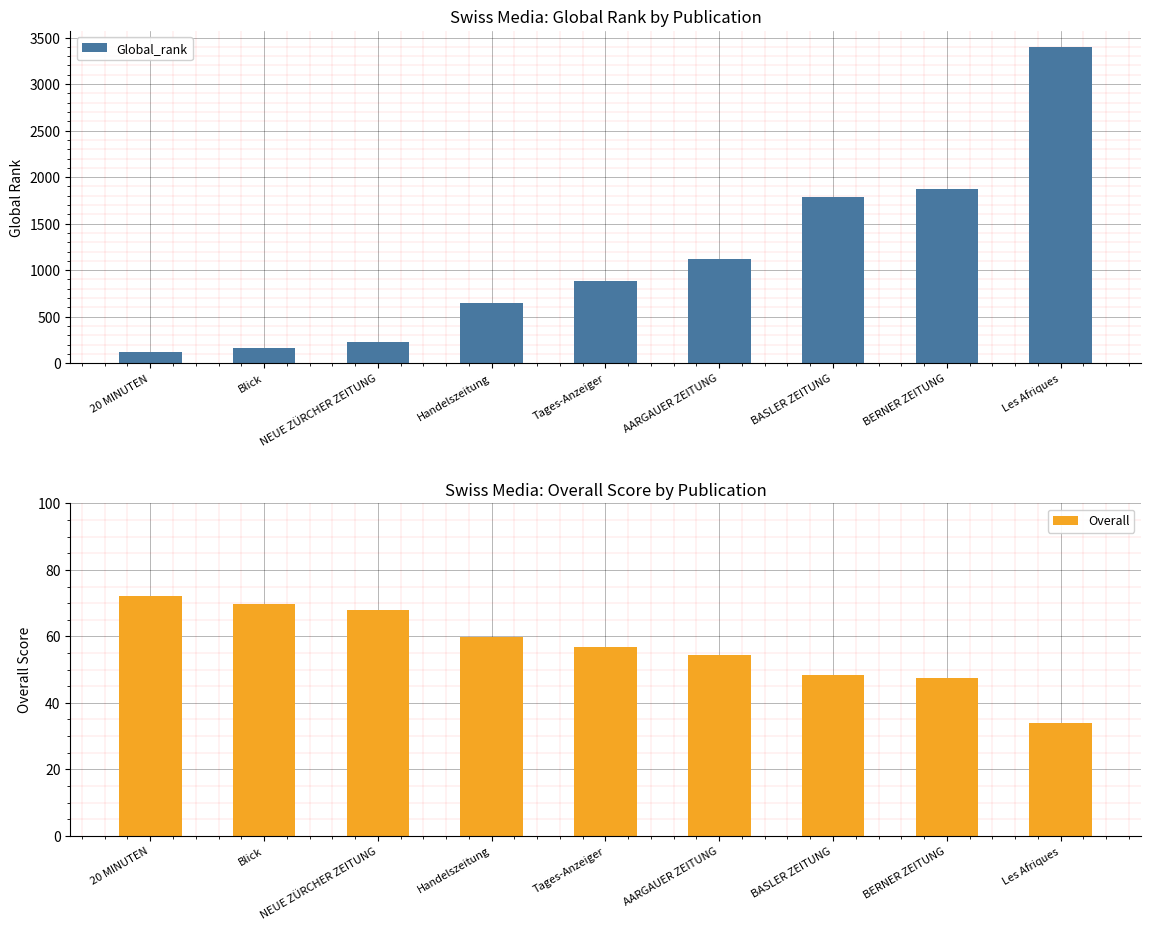

What is the difference between the maximum and minimum values in the Global_rank series?

3288